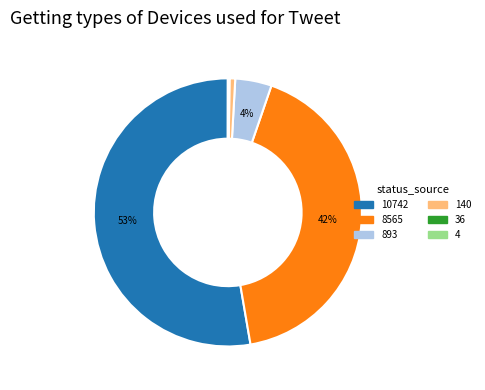

Is there a majority slice in this chart?

Yes